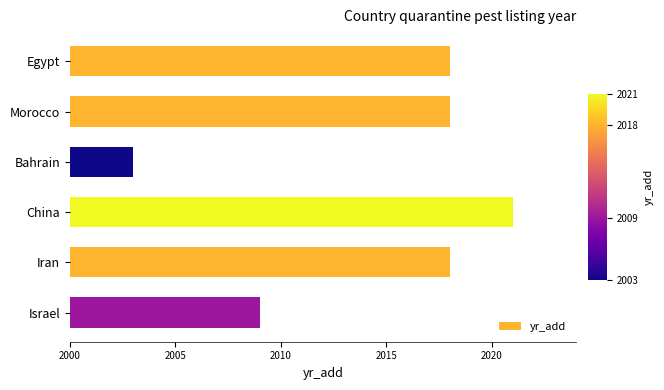

Approximately how many times larger is the value at Egypt compared to China?

1.0